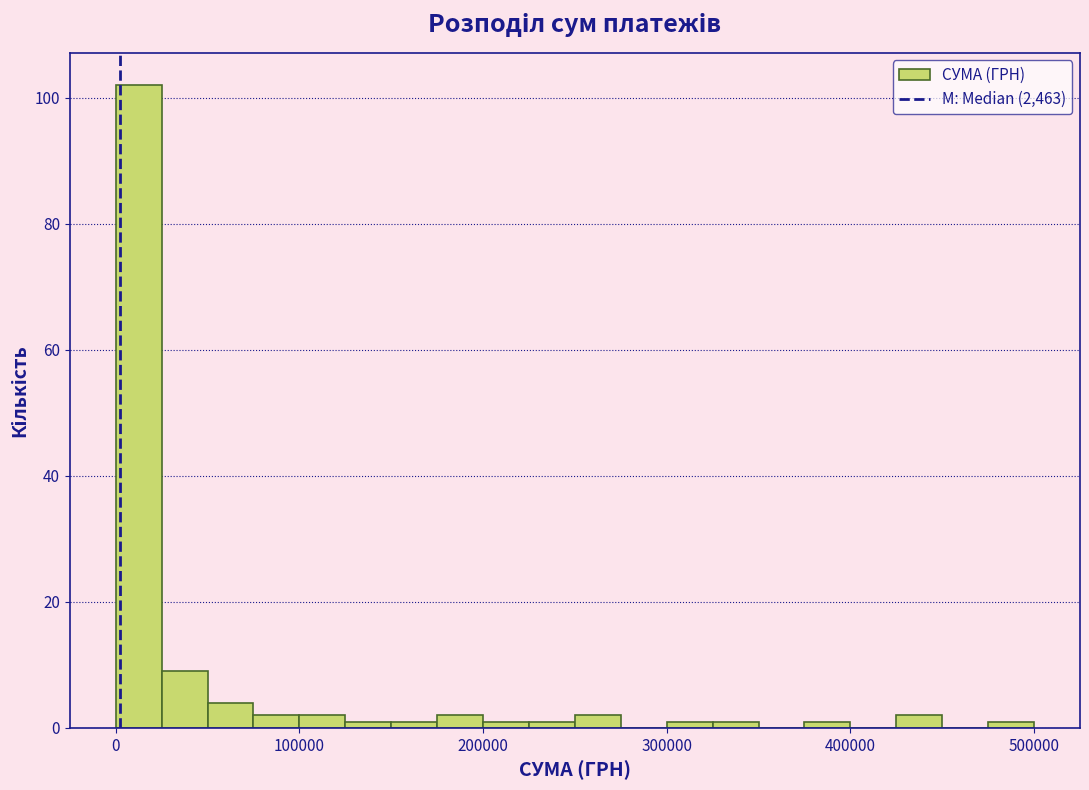

Read against the x-axis, roughly where is the centre of the tallest bar?

10000